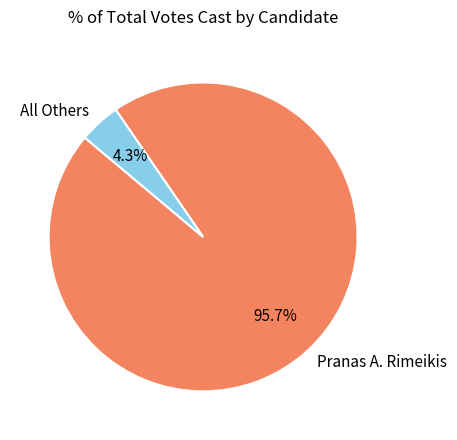

Which has a higher value, Pranas A. Rimeikis or All Others?

Pranas A. Rimeikis